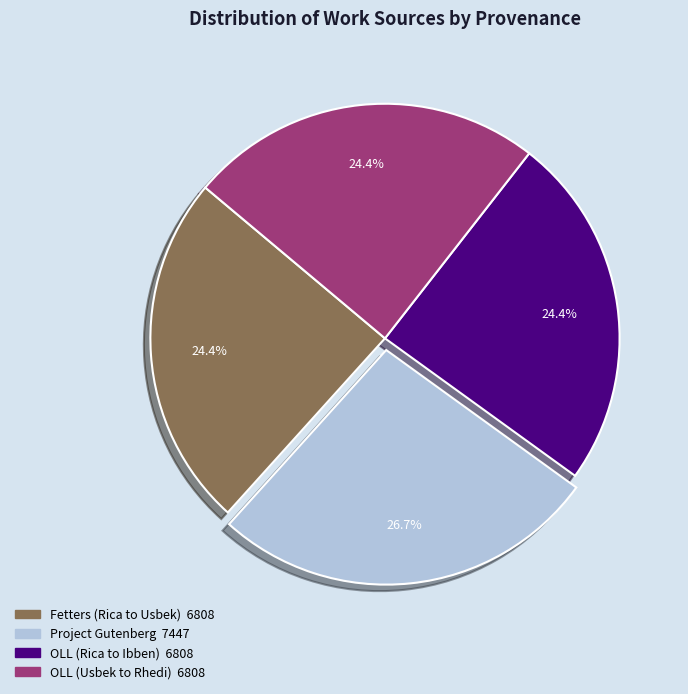

Which category has the biggest portion of the pie?

Project Gutenberg